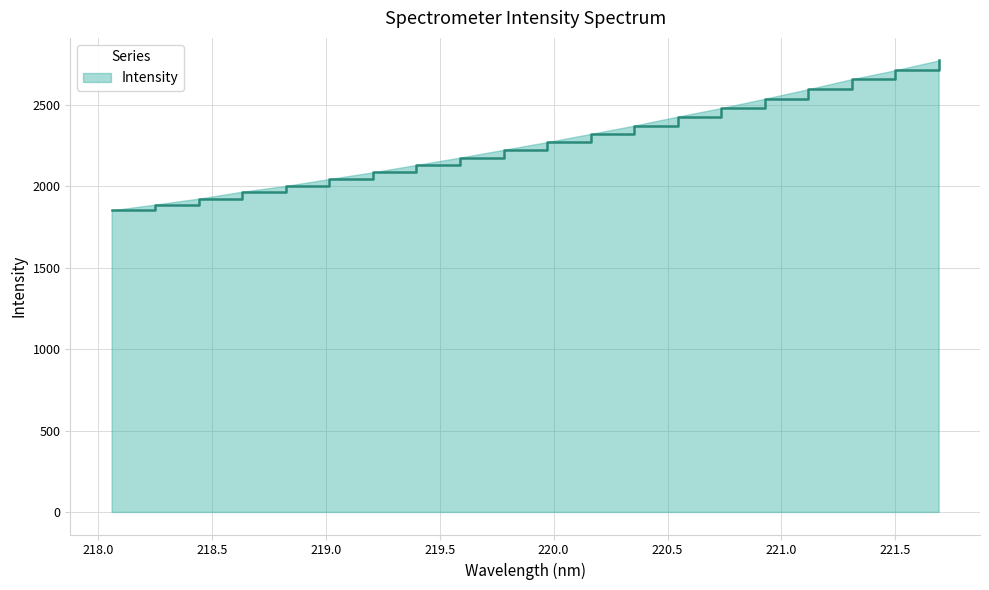

What is the maximum value shown in the chart?

2772.9